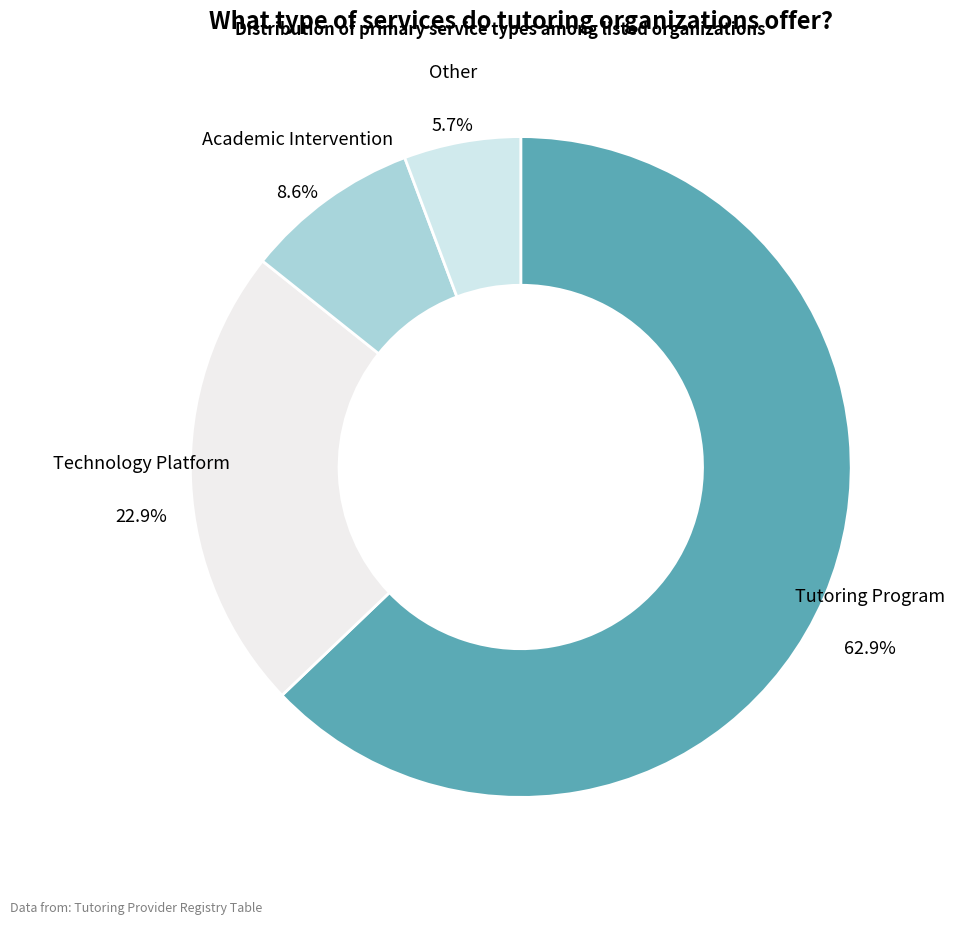

Is it true that Academic Intervention is 1% of the pie?

False